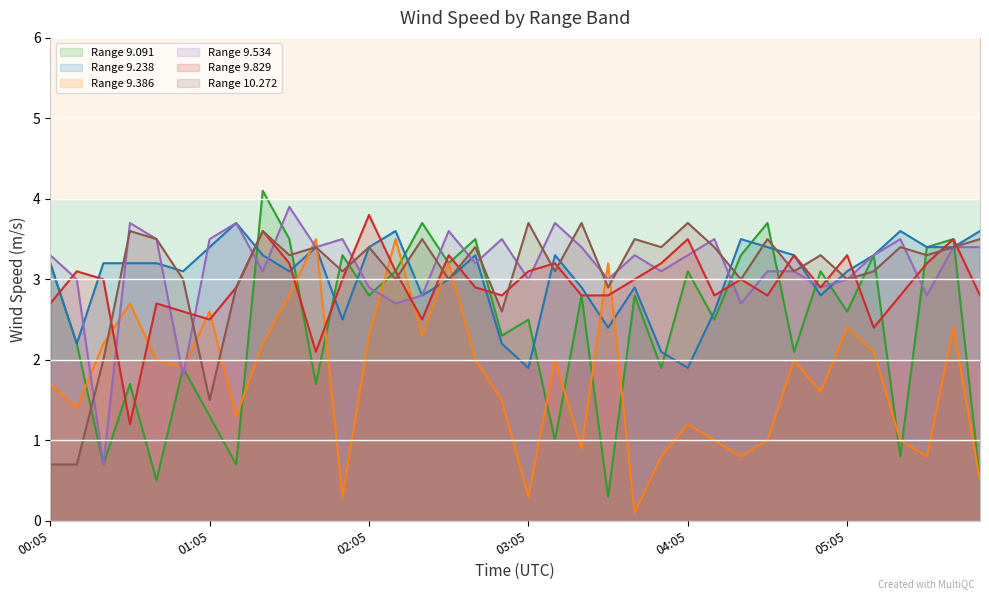

Does the chart display data point markers on the line(s)?

No